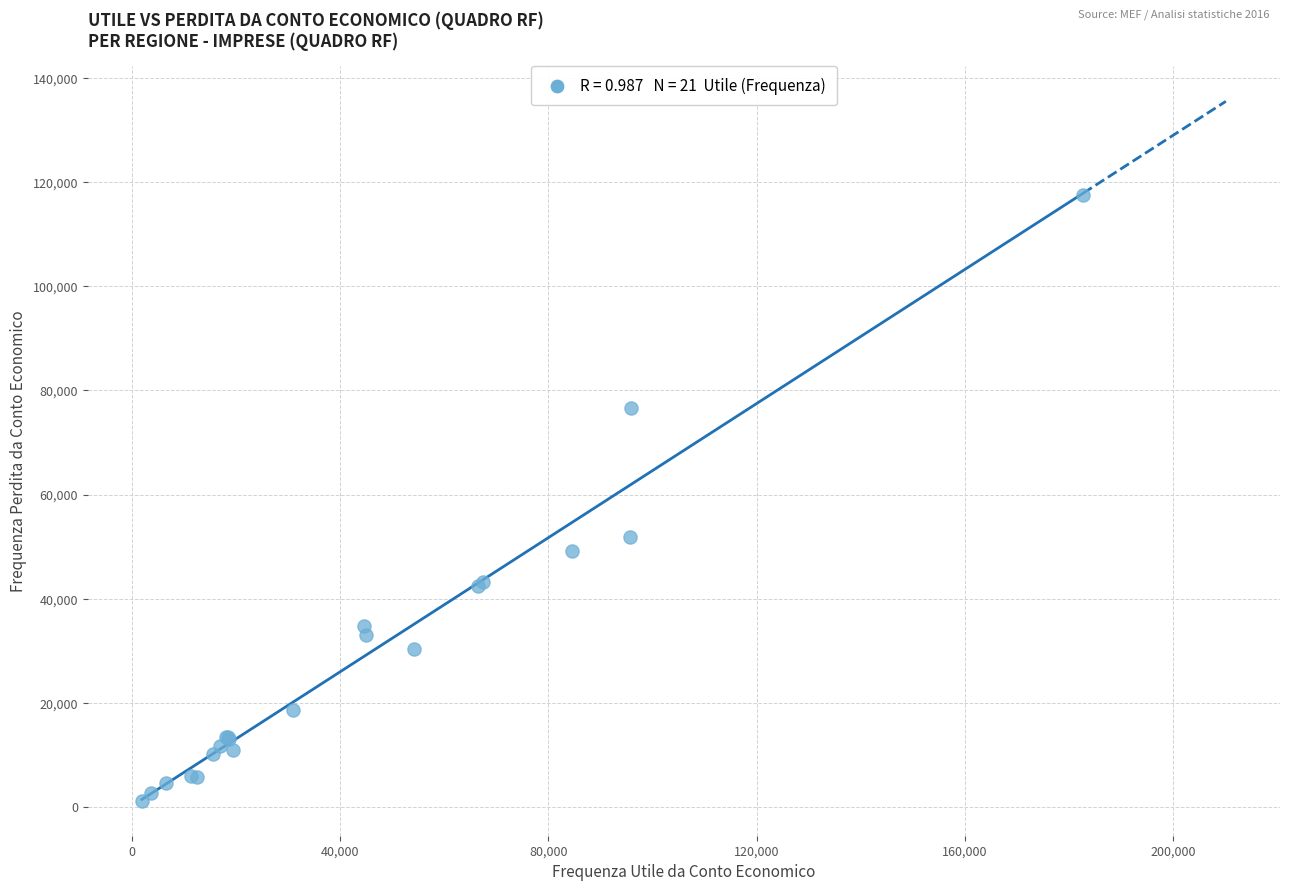

What Y value in the scatter plot is closest to 59332?

51834